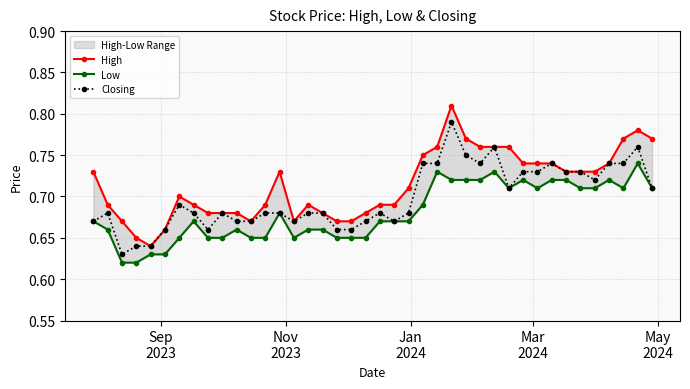

How many Closing values are between 0 and 1?

40